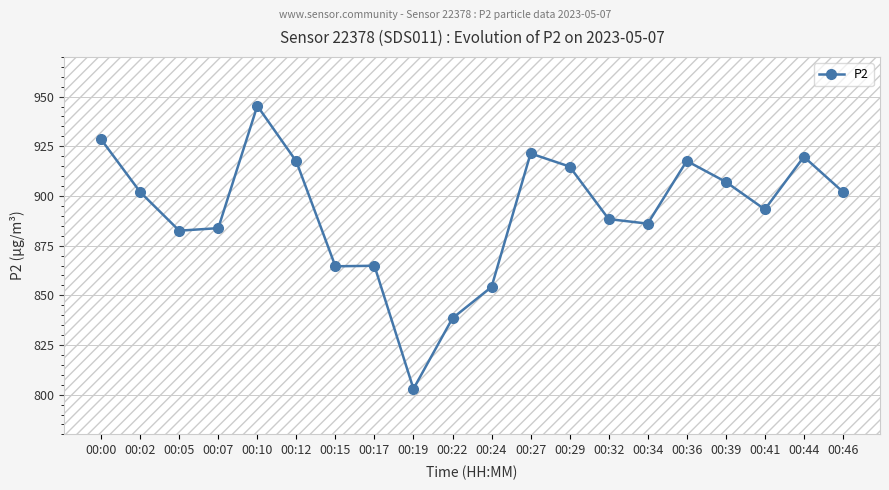

What is the value of the 11th point from the left?

854.2